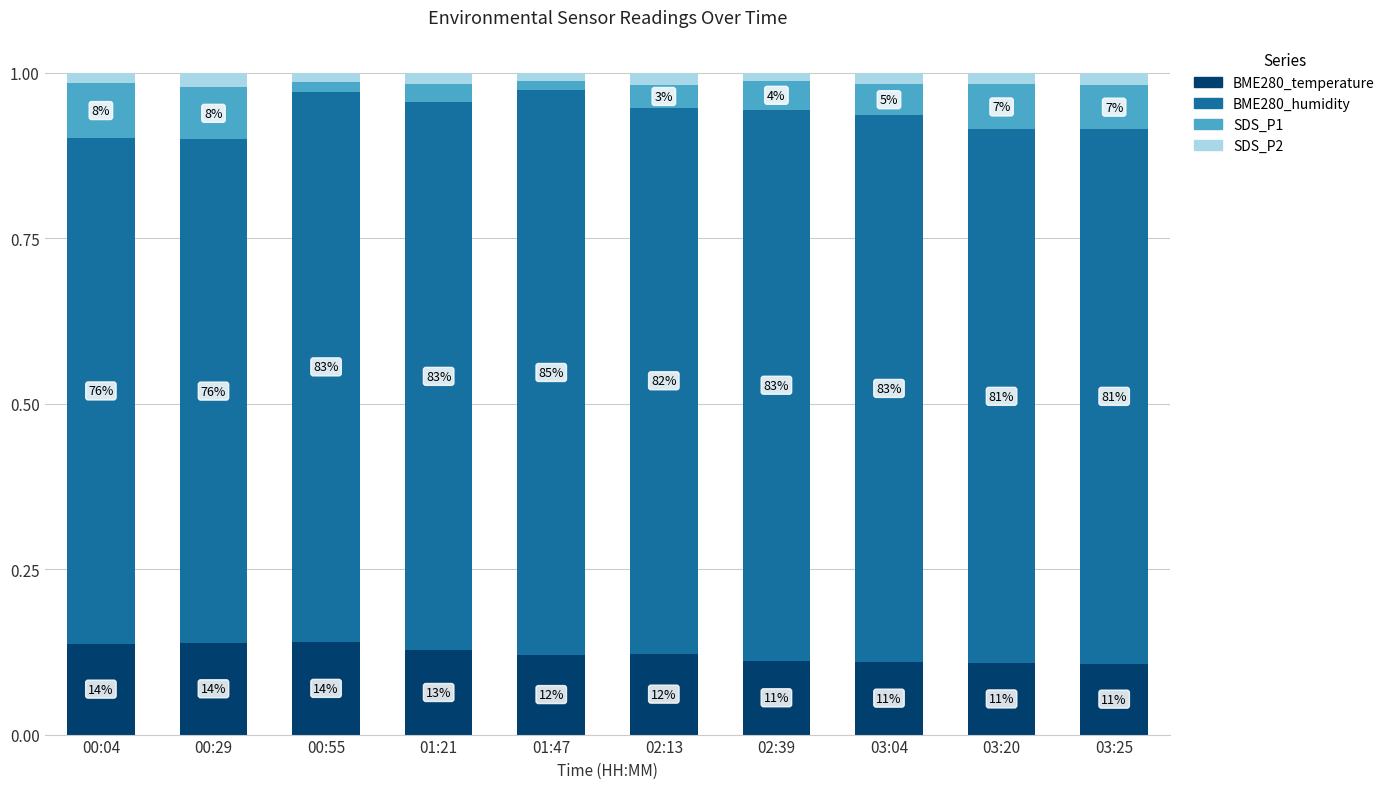

How many BME280_temperature values are between 0 and 1?

10